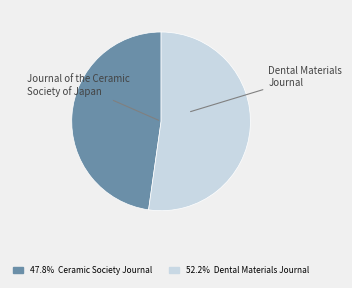

Is there any slice that represents more than half of the pie?

Yes